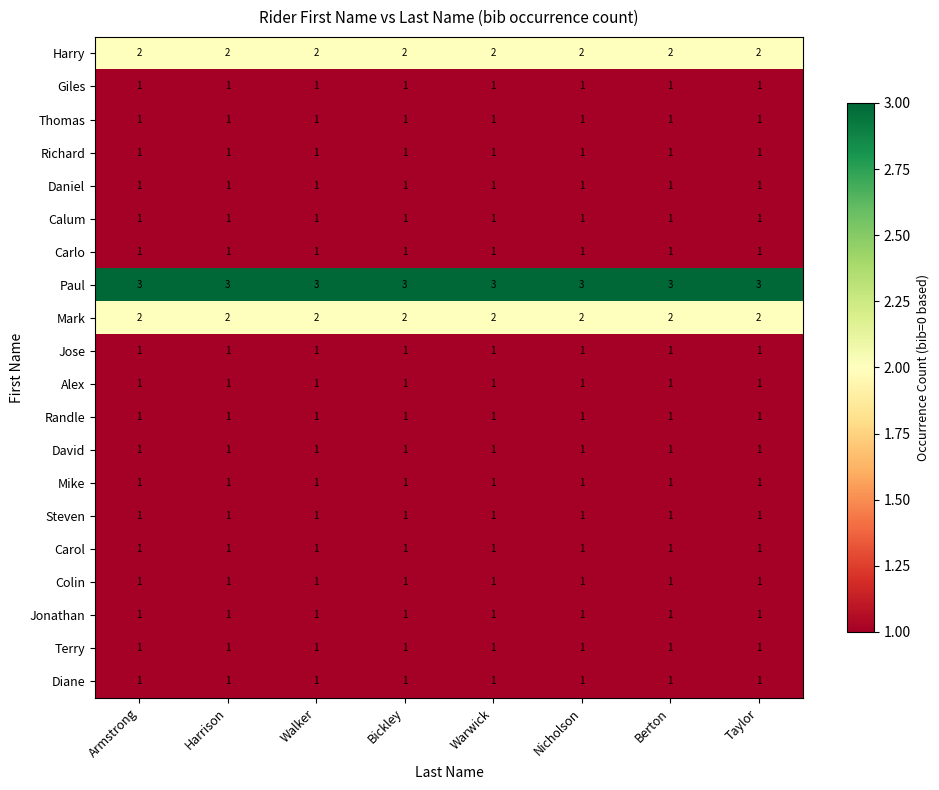

What is the sum of all Diane values?

8